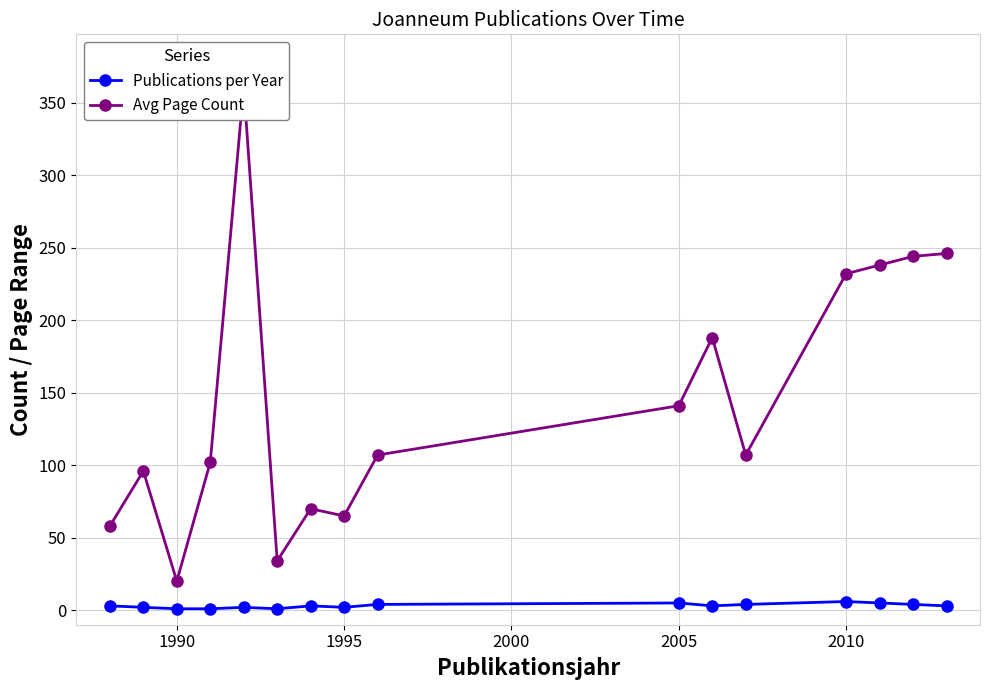

How many Publications per Year values are between 2 and 4?

10